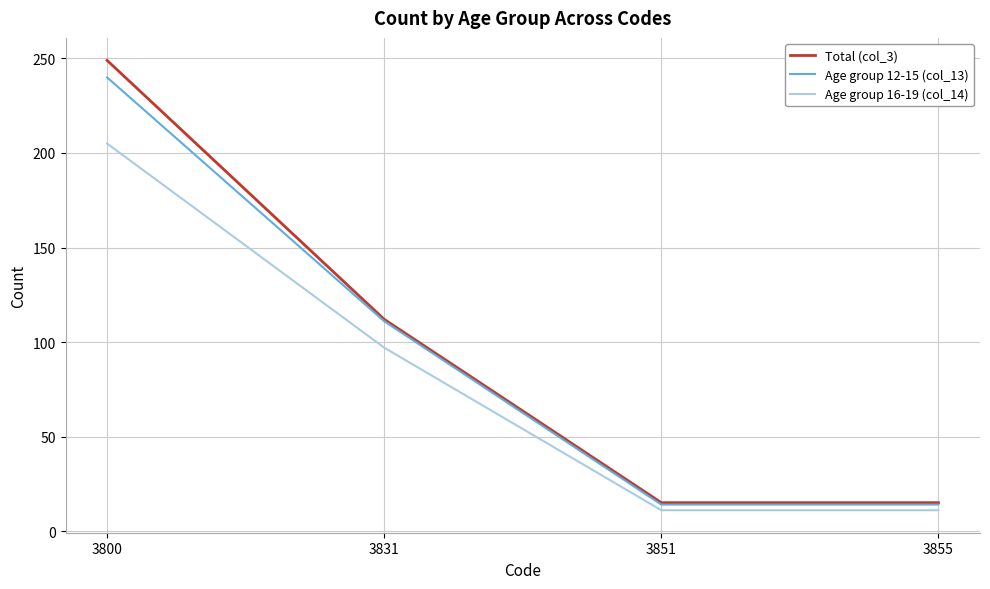

True or false: Age group 16-19 (col_14) and Age group 12-15 (col_13) cross at least once.

False